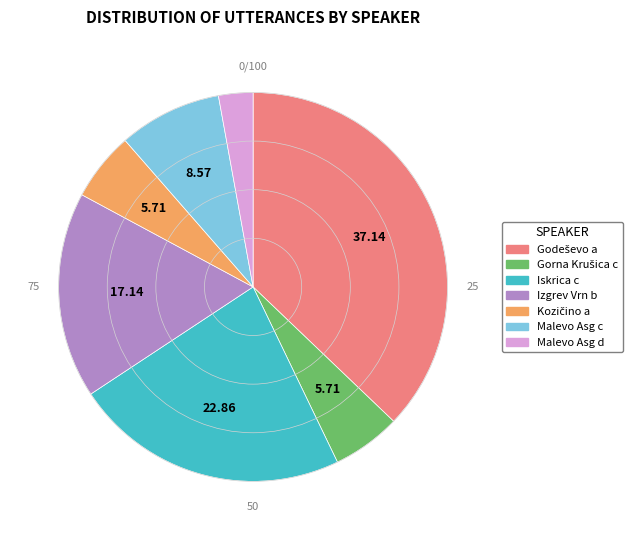

Does Malevo Asg c represent more than half of the total?

No